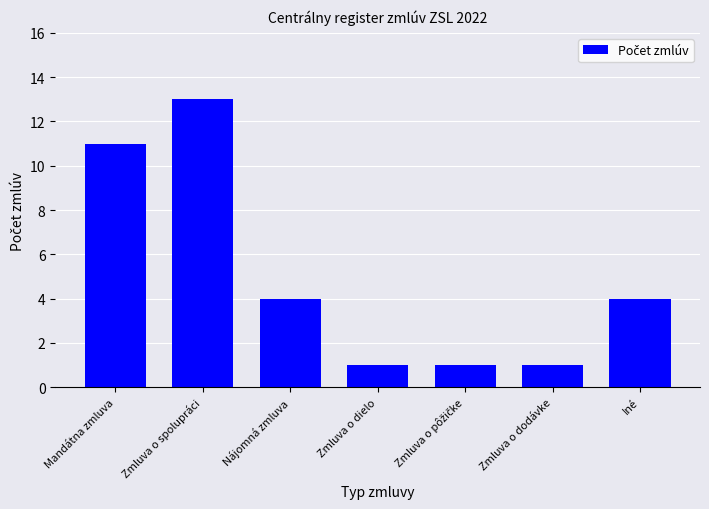

What is the value of the 4th bar from the left?

1